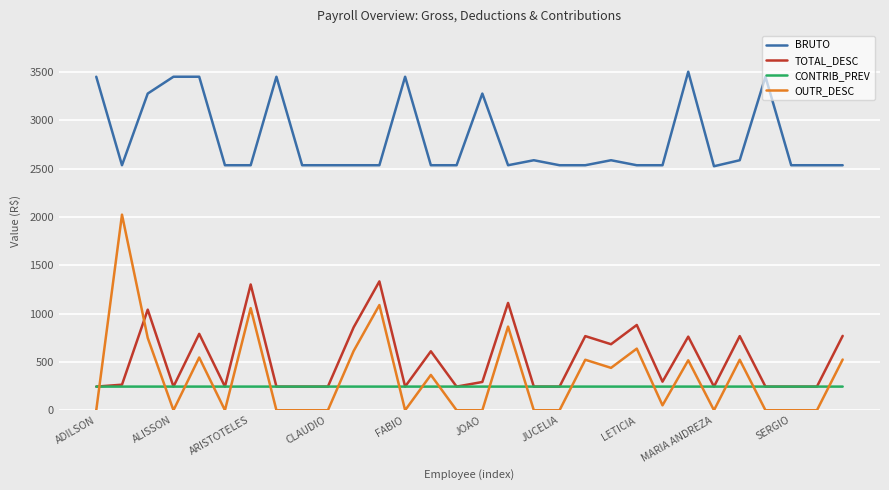

What is the maximum value for TOTAL_DESC?

1334.1